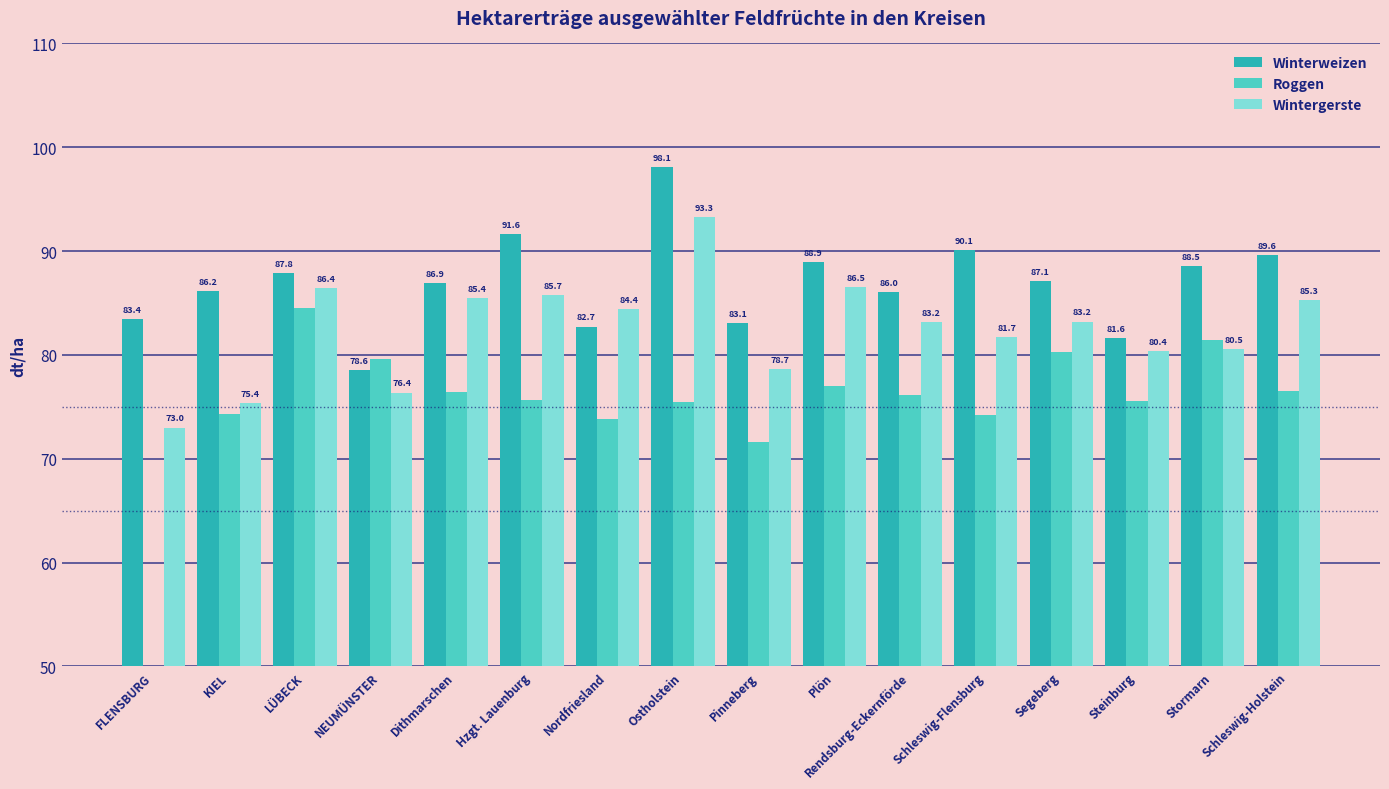

Rank the categories by Winterweizen value from highest to lowest.

Ostholstein, Hzgt. Lauenburg, Schleswig-Flensburg, Schleswig-Holstein, Plön, Stormarn, LÜBECK, Segeberg, Dithmarschen, KIEL, Rendsburg-Eckernförde, FLENSBURG, Pinneberg, Nordfriesland, Steinburg, NEUMÜNSTER